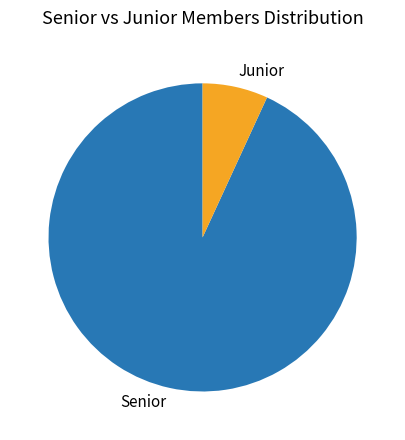

True or false: Senior accounts for 93% of the total.

True